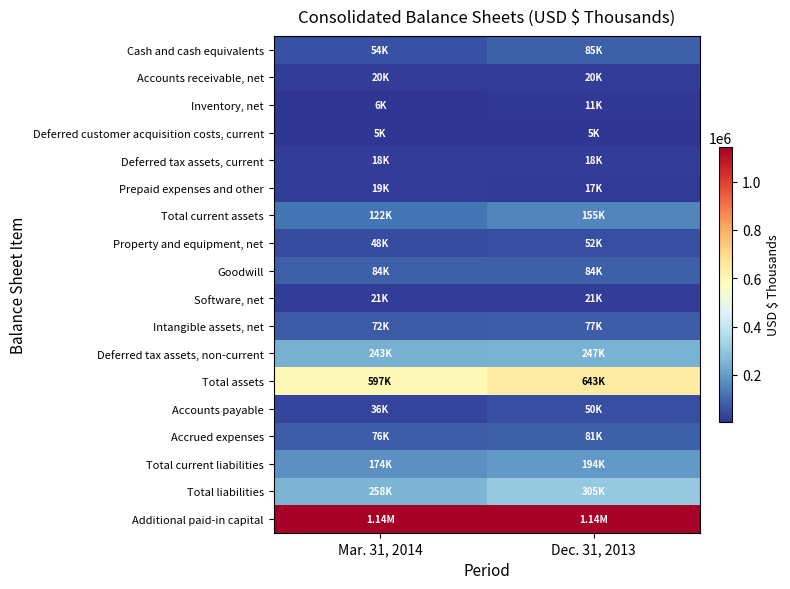

Which series has the largest total across all categories?

Additional paid-in capital